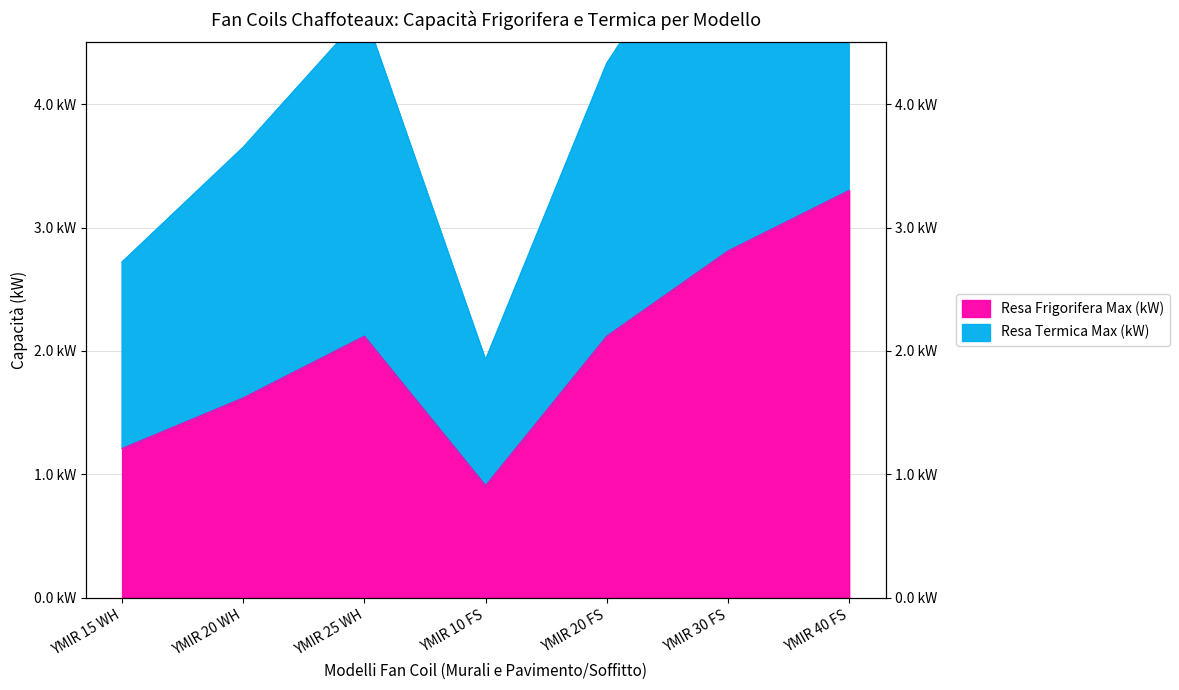

What is the approximate value of Resa Frigorifera Max (kW) at YMIR 25 WH?

2.1